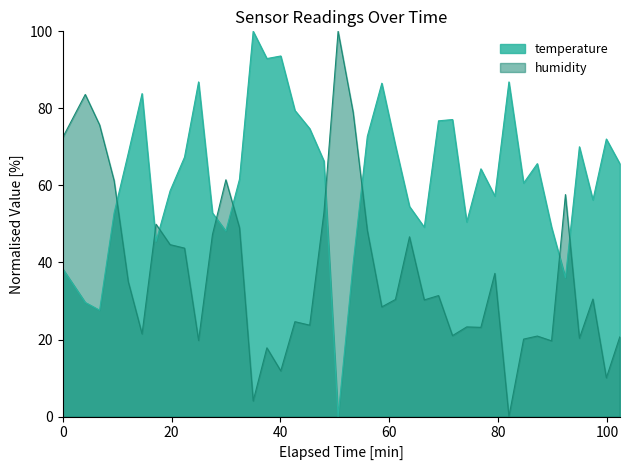

Which series has the largest total across all categories?

temperature